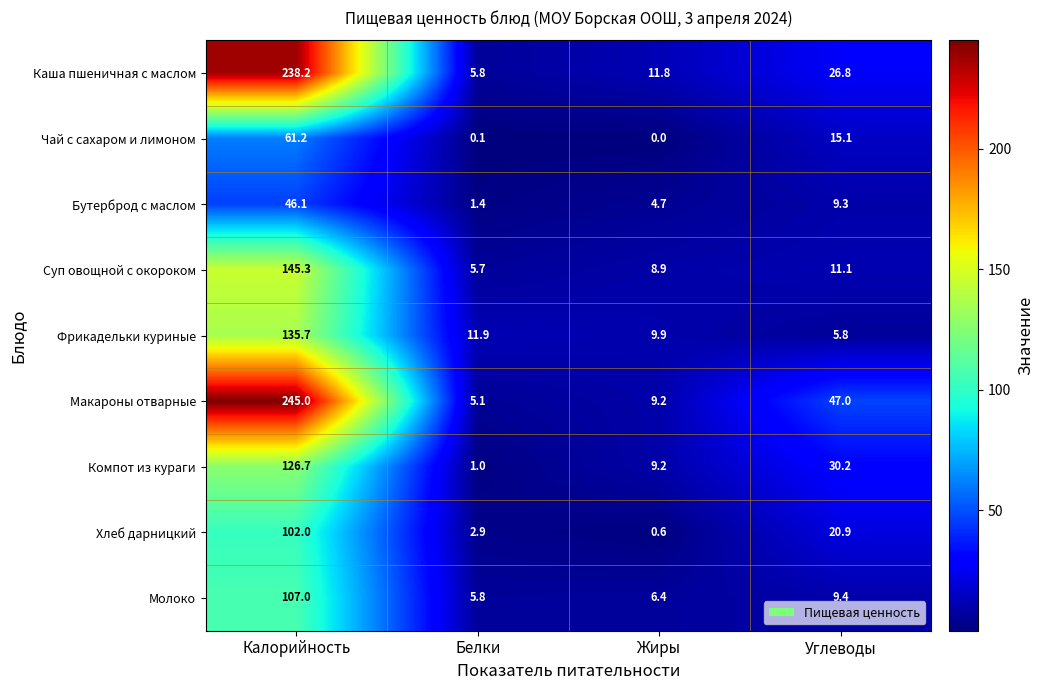

How many data points in Компот из кураги are above 30?

2